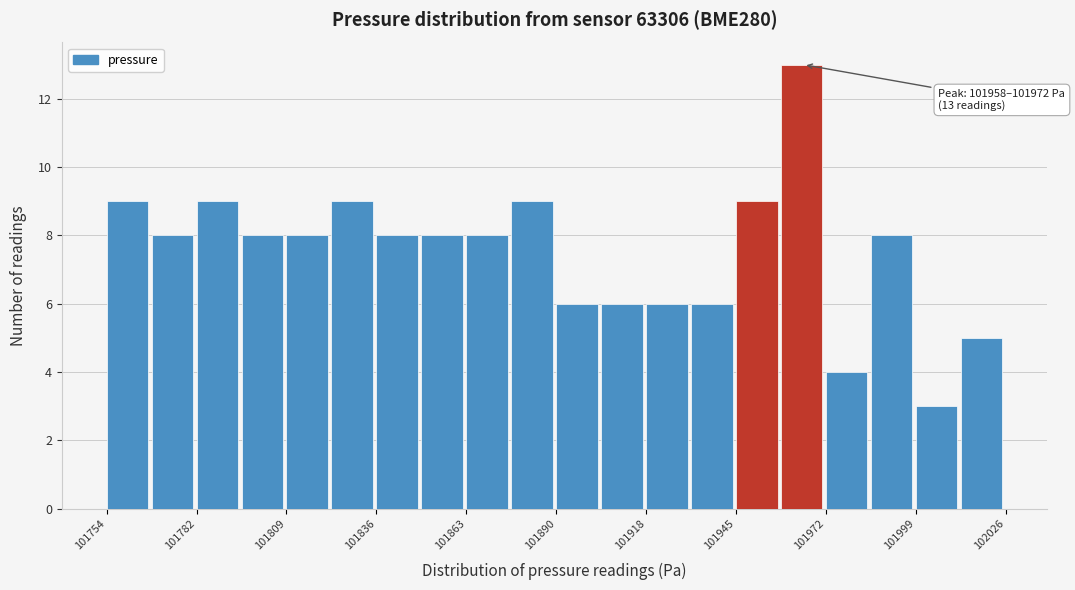

Read against the x-axis, roughly where is the centre of the tallest bar?

101965